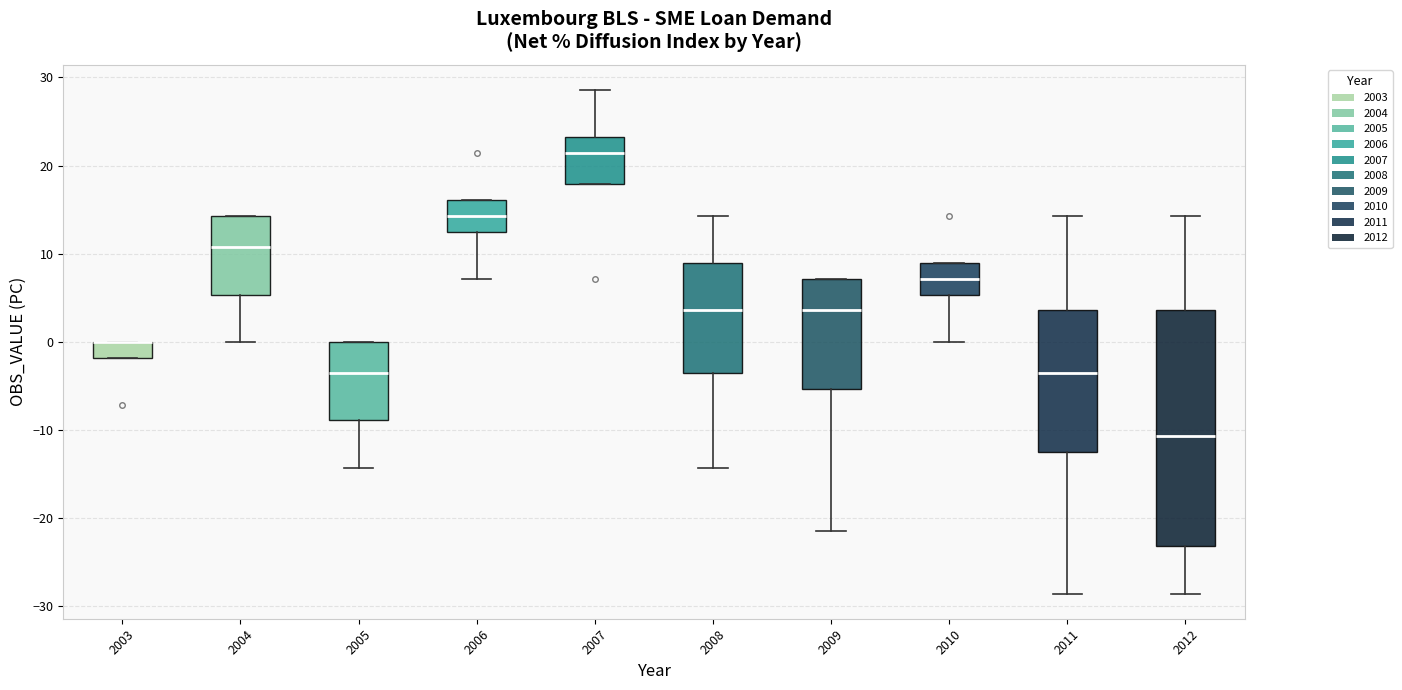

Reading left to right, transcribe this box plot: for each box, give where its median line is, the range the box spans, and where its two whiskers end, as read against the y-axis. The values are not printed on the chart, so give them approximately, as read against the axis.

2003: median 0 (drawn on the box's upper edge), box -2 to 0, whiskers -2 to 0
2004: median 11, box 5 to 14, whiskers 0 to 14
2005: median -4, box -9 to 0, whiskers -14 to 0
2006: median 14, box 12 to 16, whiskers 7 to 16
2007: median 21, box 18 to 23, whiskers 18 to 29
2008: median 4, box -4 to 9, whiskers -14 to 14
2009: median 4, box -5 to 7, whiskers -21 to 7
2010: median 7, box 5 to 9, whiskers 0 to 9
2011: median -4, box -12 to 4, whiskers -29 to 14
2012: median -11, box -23 to 4, whiskers -29 to 14